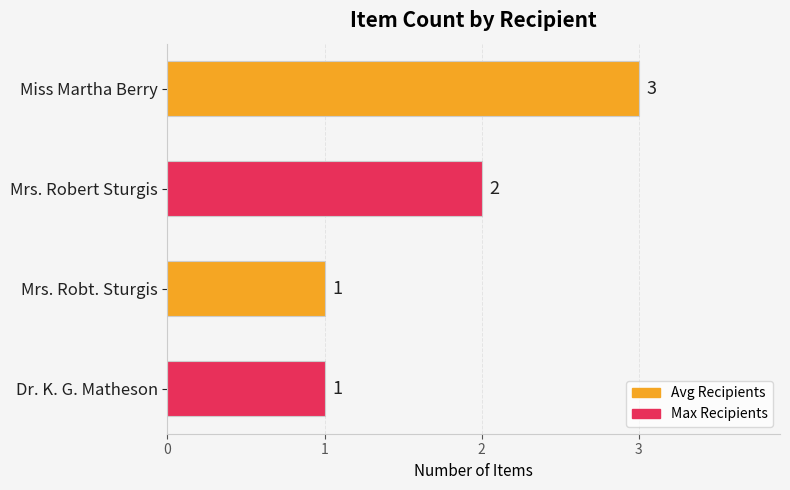

What is the label of the 4th bar from the bottom?

Miss Martha Berry